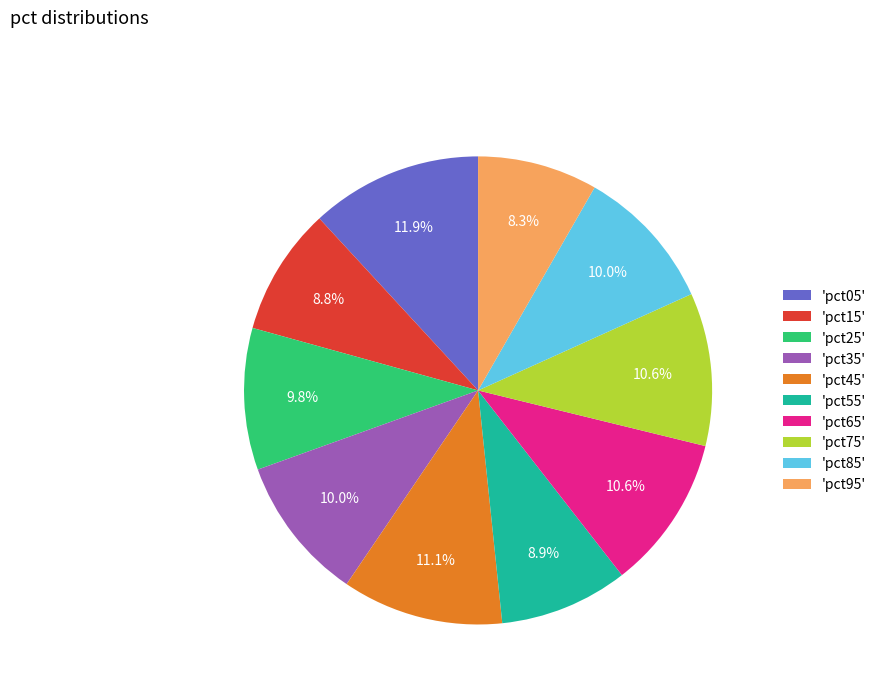

What is the largest slice in the pie chart?

'pct05'